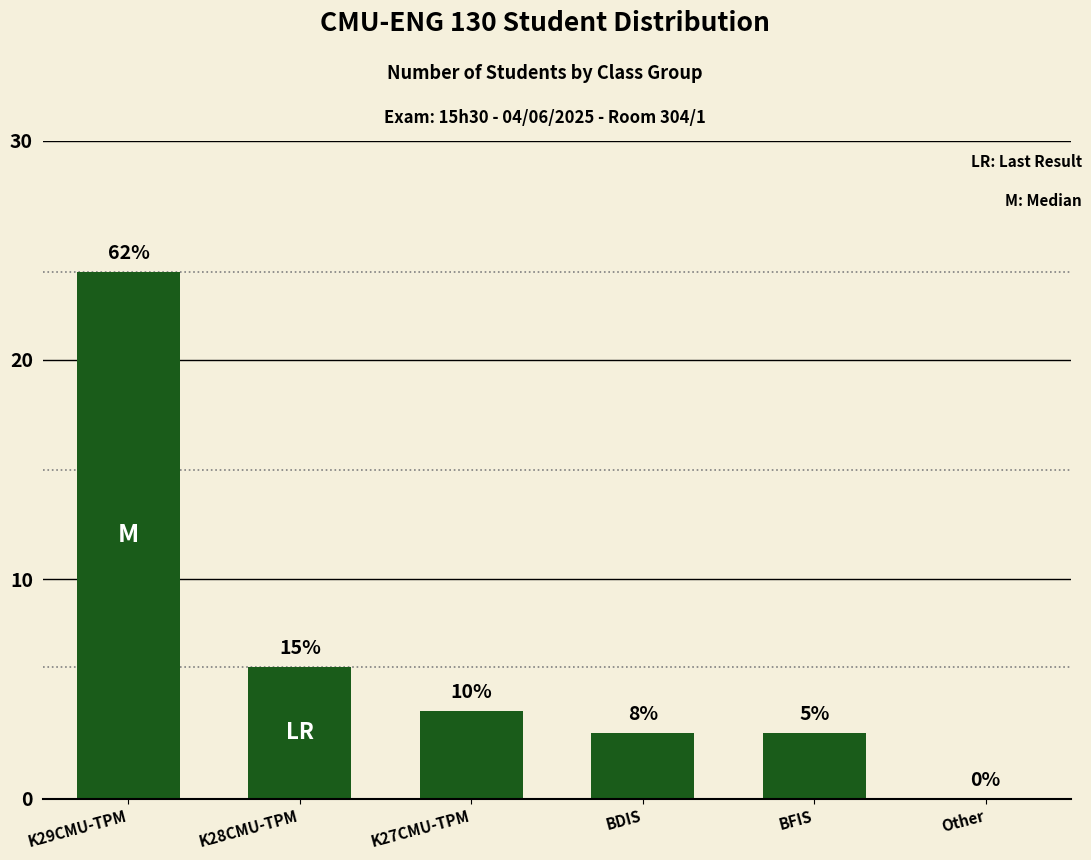

What is the approximate value at K29CMU-TPM, to the nearest 10?

20